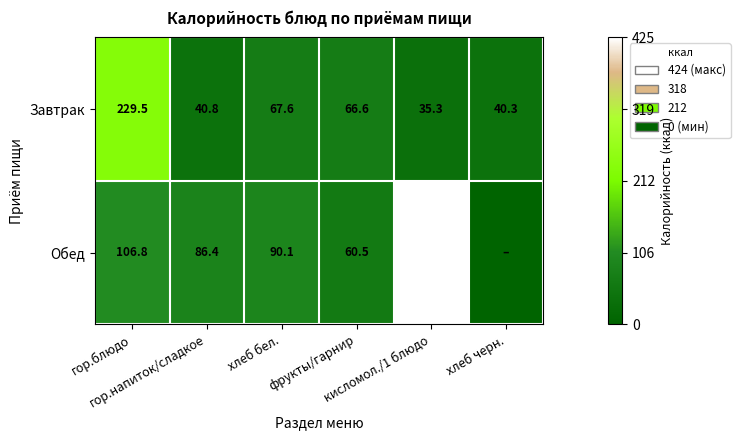

What is the difference between the maximum and minimum values in the Завтрак series?

194.2